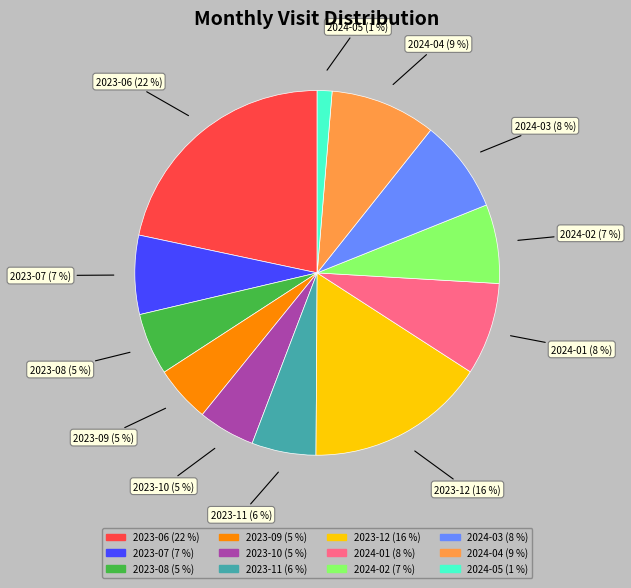

Count the number of slices in the pie.

12